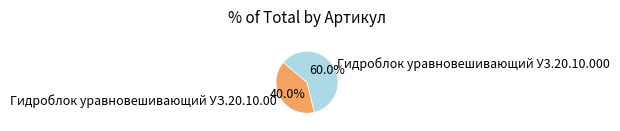

To the nearest percent, what portion does Гидроблок уравновешивающий У3.20.10.000 represent?

60%